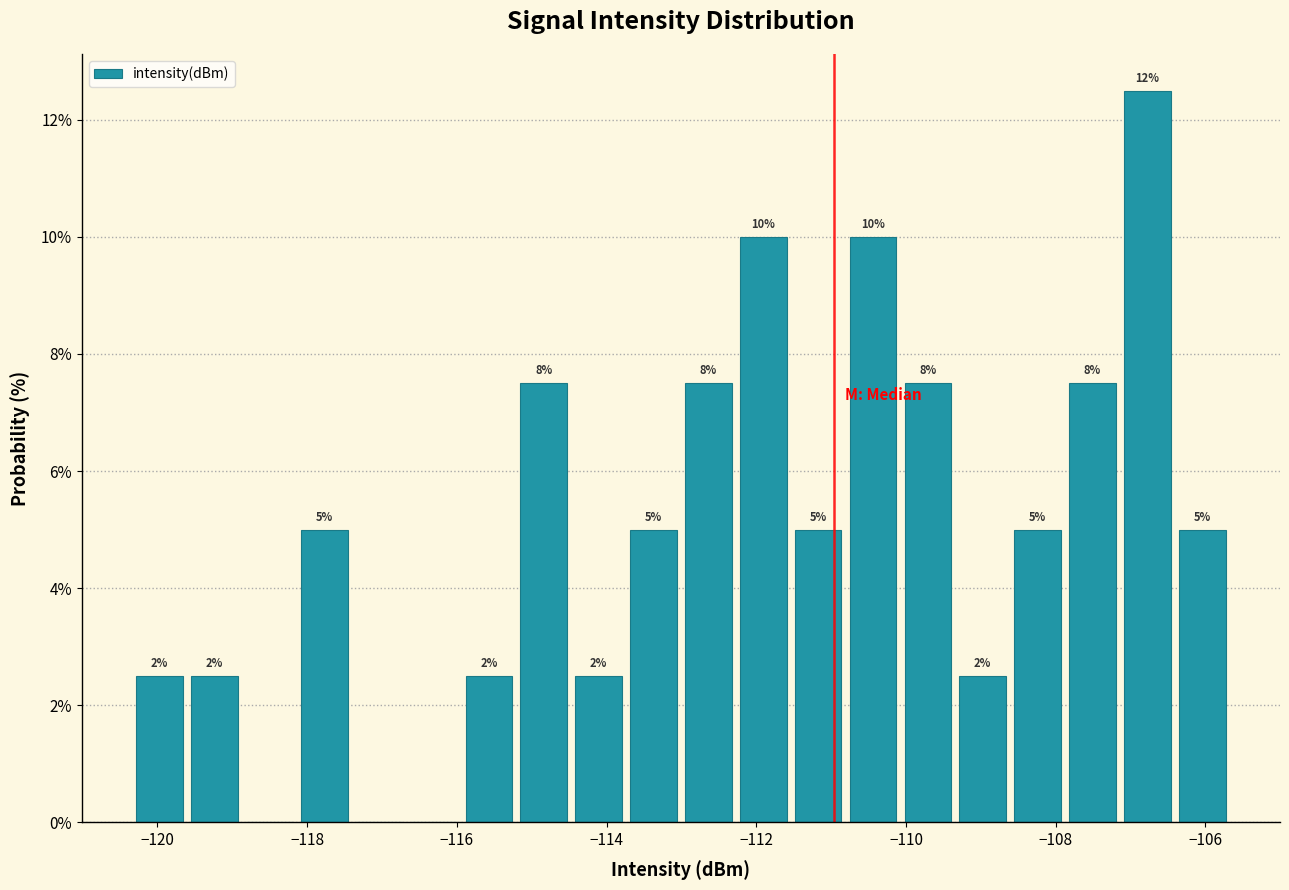

Around what value on the x-axis is the tallest bar? Give the approximate position of its centre, as read against the axis.

-106.8